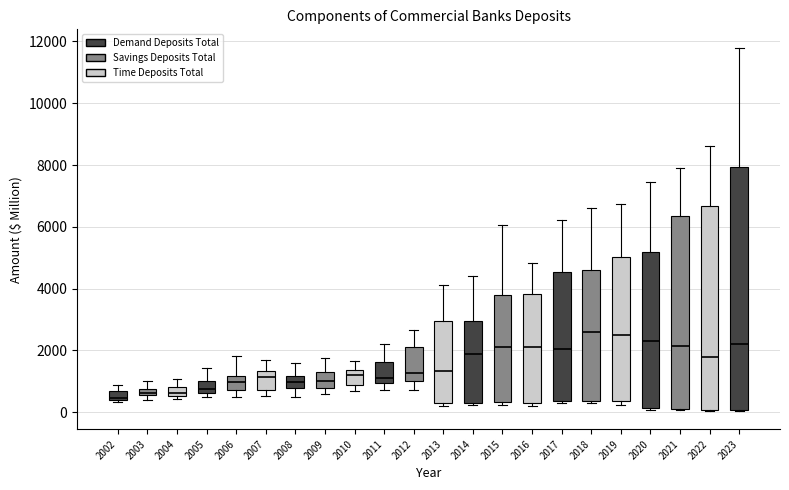

Where does the median line of the box at x = 2017 sit on the y-axis? The values are not printed on the chart, so give them approximately, as read against the axis.

2000